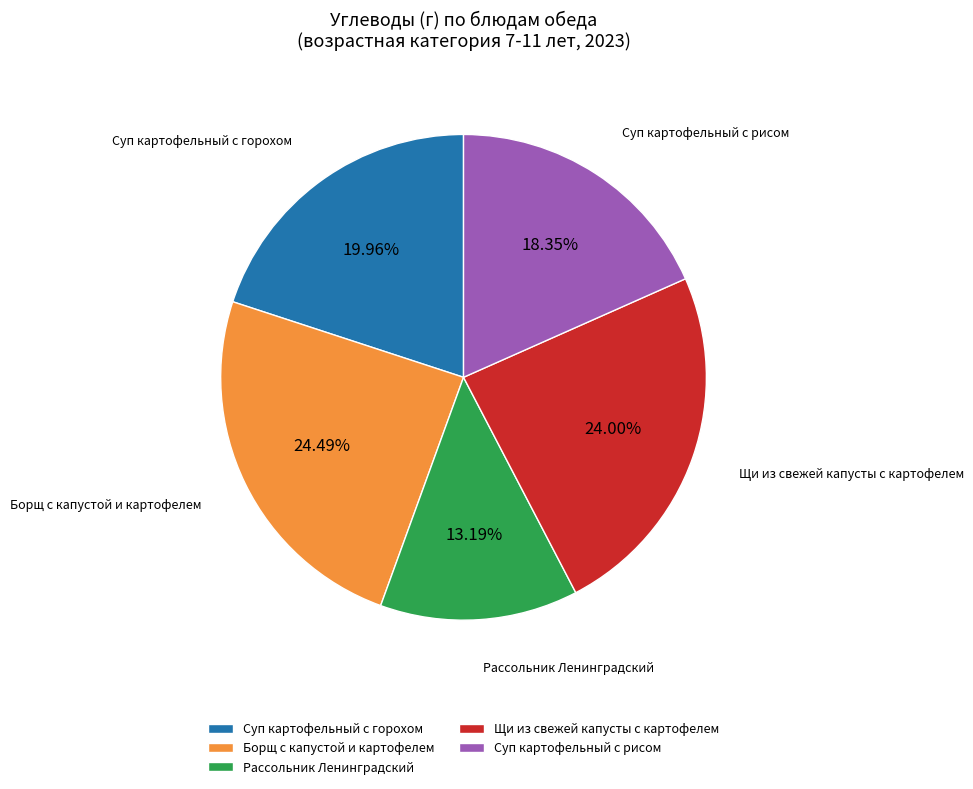

Which has a higher value, Суп картофельный с горохом or Суп картофельный с рисом?

Суп картофельный с горохом